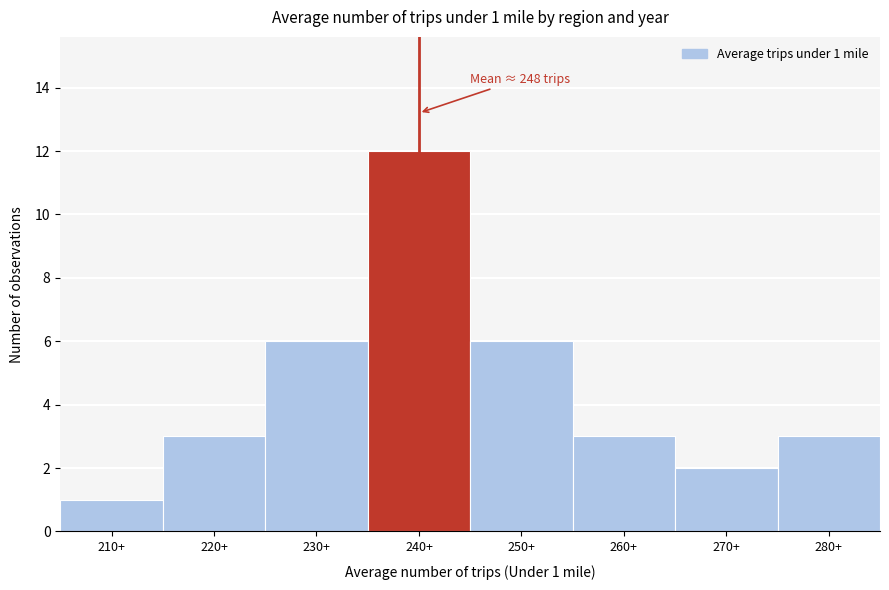

Reading right to left, list all the values displayed in this chart.

280+=3	270+=2	260+=3	250+=6	240+=12	230+=6	220+=3	210+=1